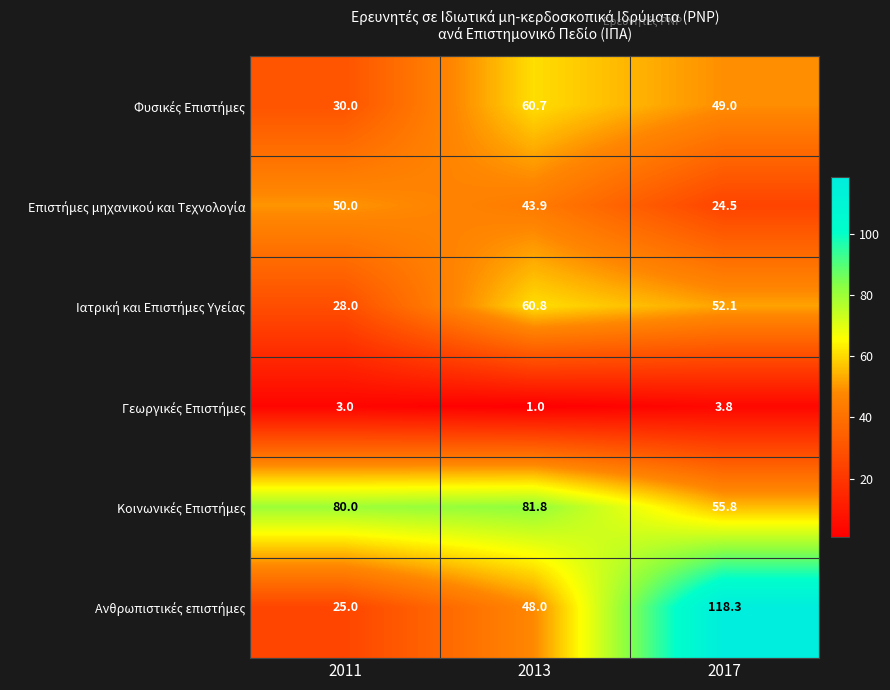

At which category is the sum across all series the highest?

2017